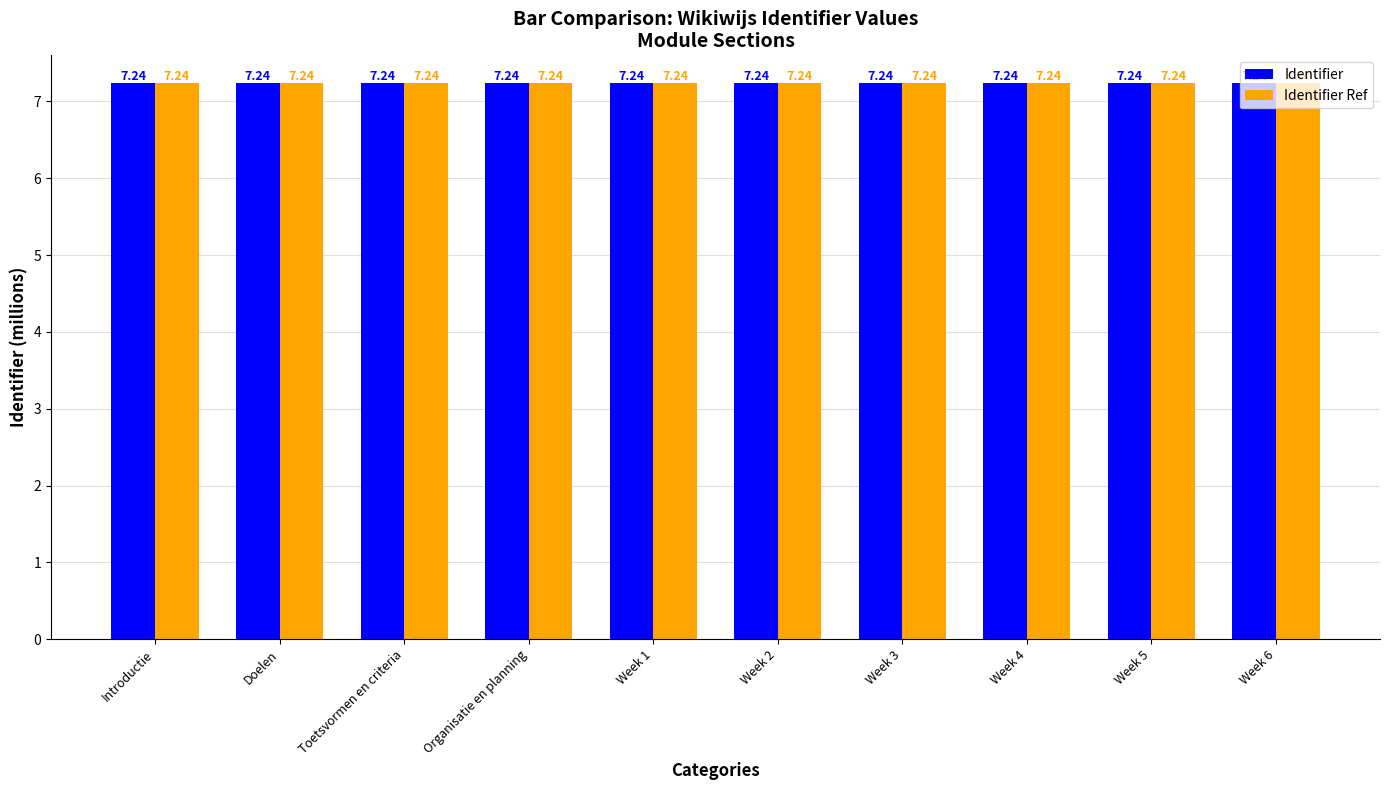

What is the sum of the Identifier Ref values at Doelen and Week 3?

14.5